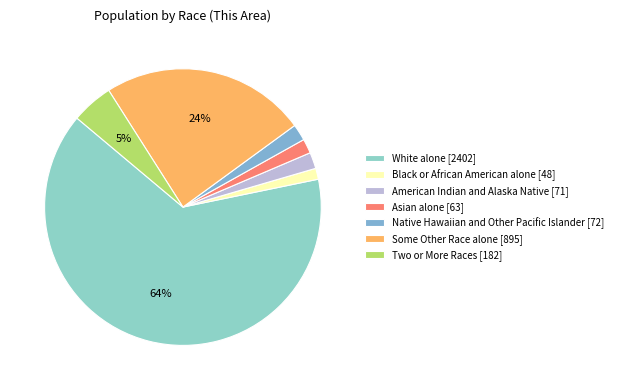

The Black or African American alone slice represents 11% of the pie. True or false?

False